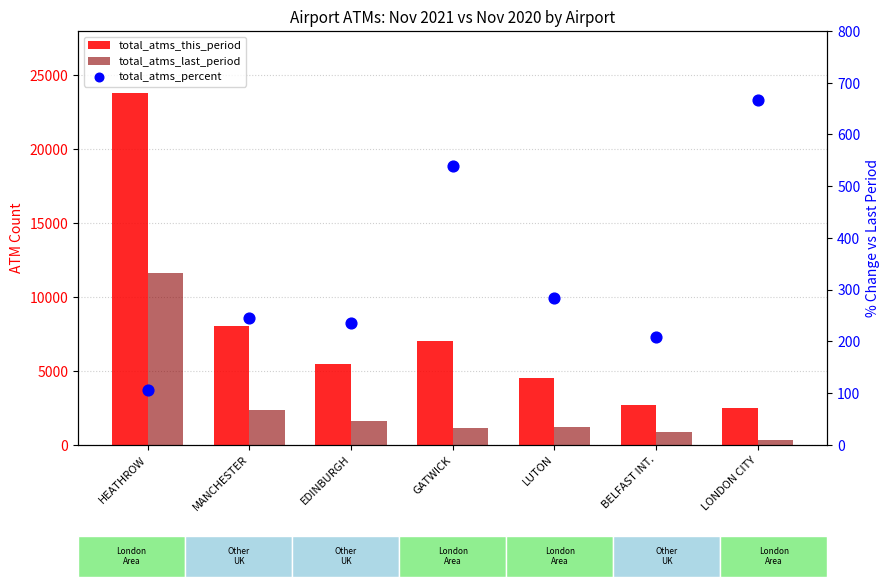

At how many categories does at least one series exceed 20101?

1